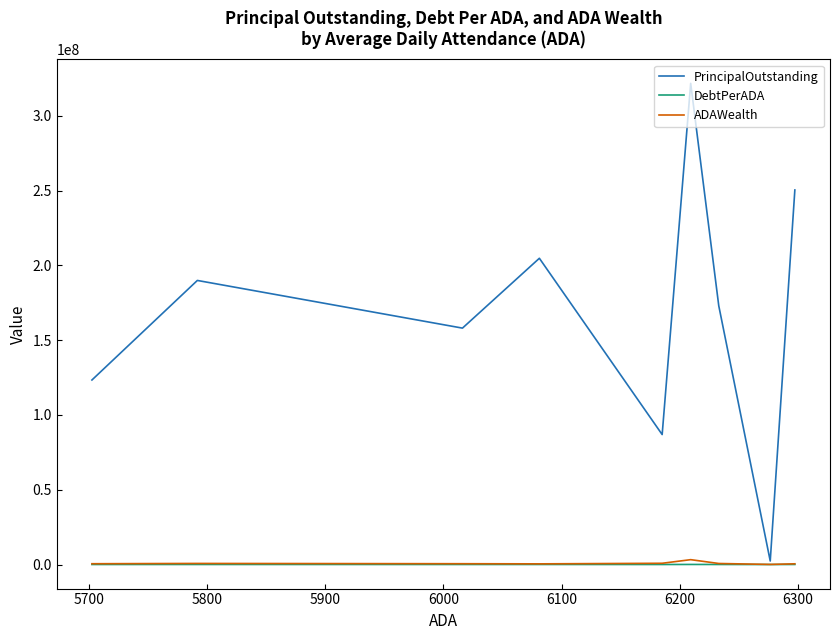

At how many categories does at least one series exceed 19472848?

8